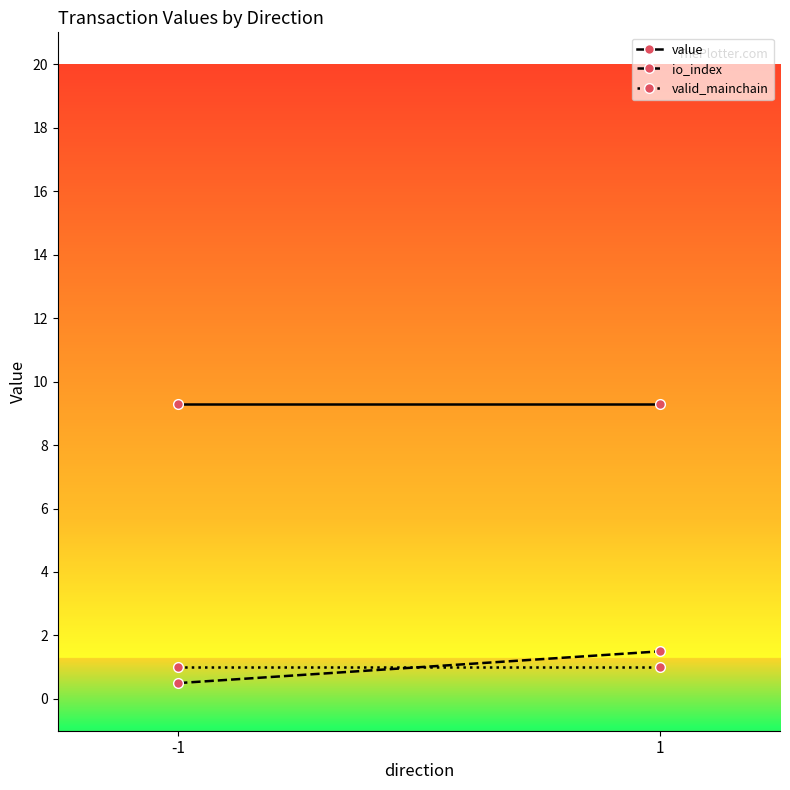

At which category does the chart reach its minimum across all series?

-1